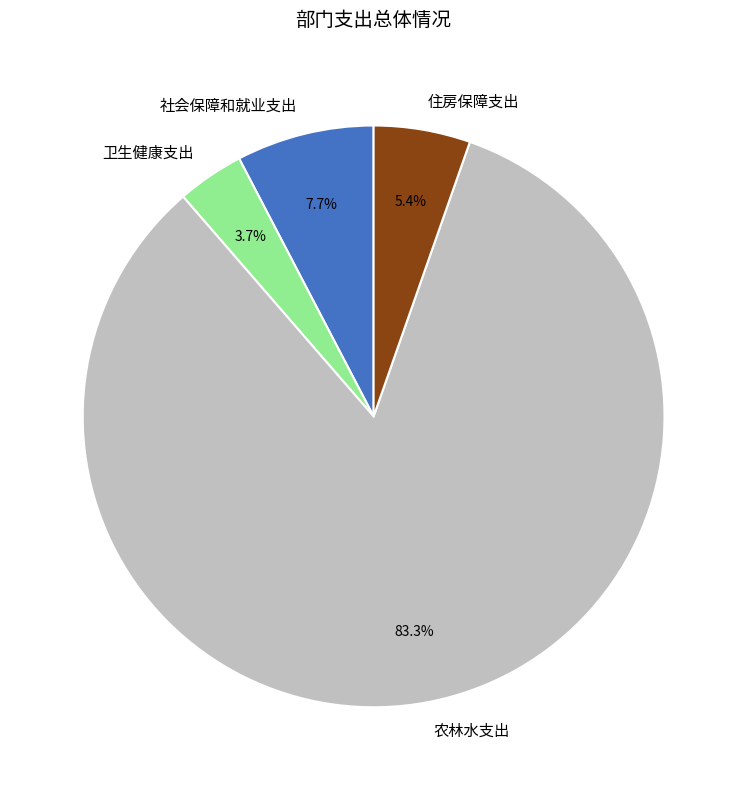

True or false: 社会保障和就业支出 accounts for 20% of the total.

False